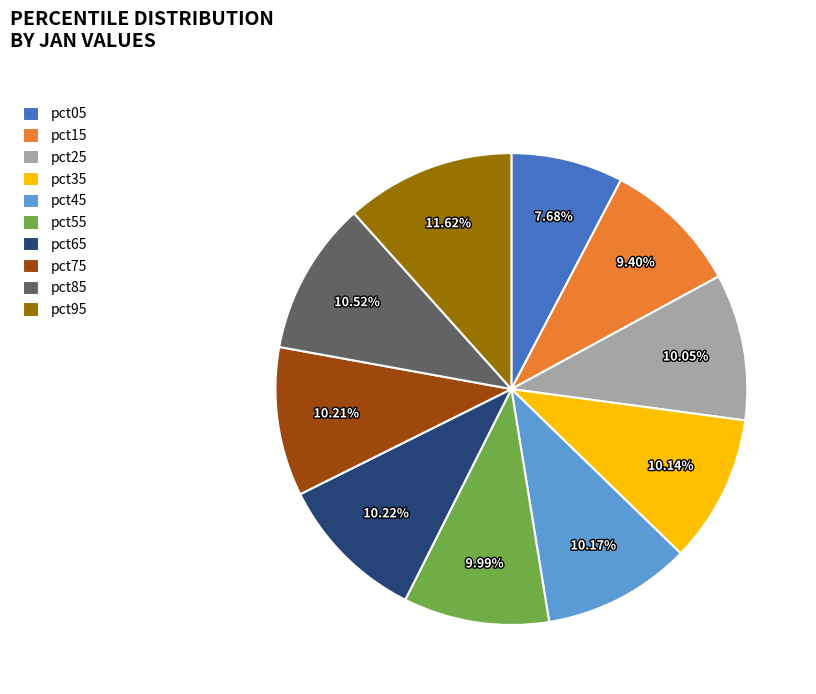

Does pct75 represent more than half of the total?

No